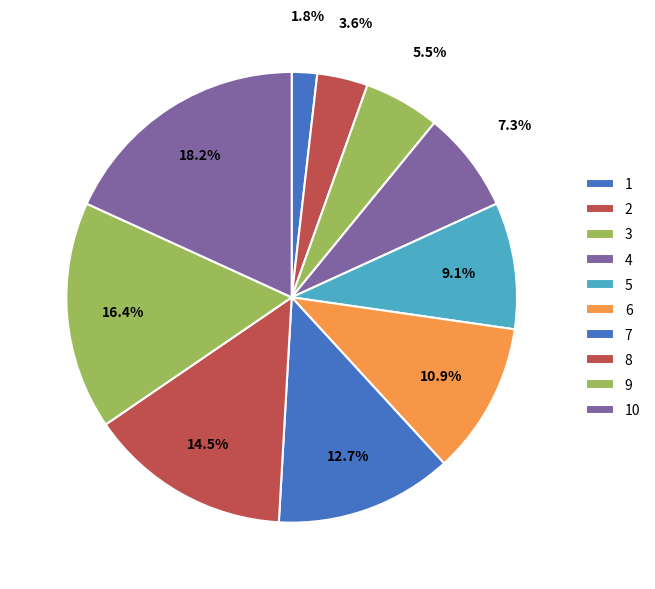

Which slice is the smallest?

1